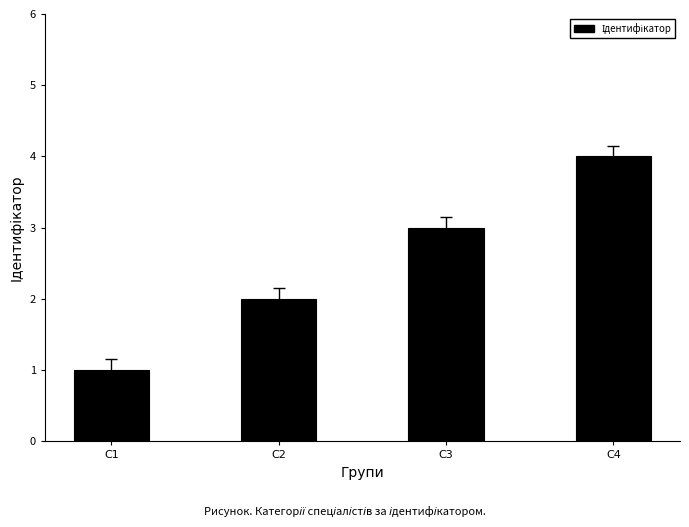

How many series are shown in this chart?

1